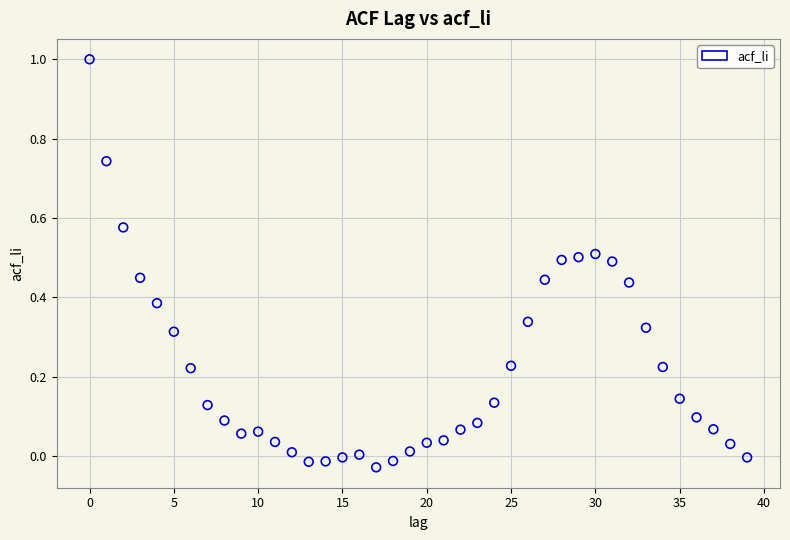

What is the range of Y values (max minus min)?

1.0